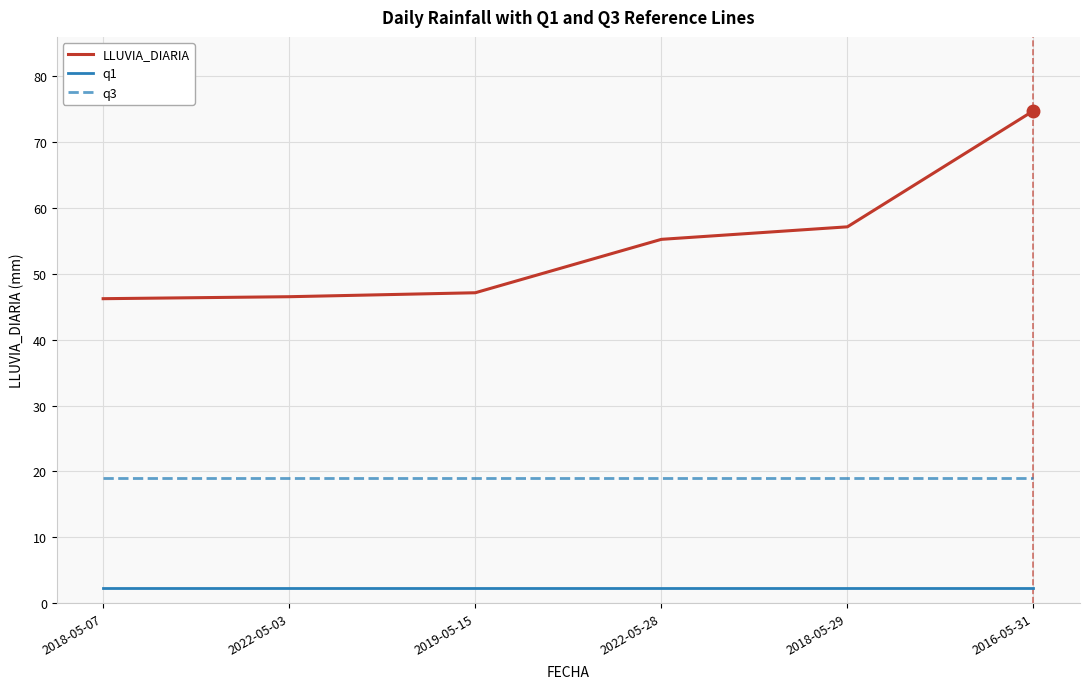

What position from the left is 2022-05-03?

2